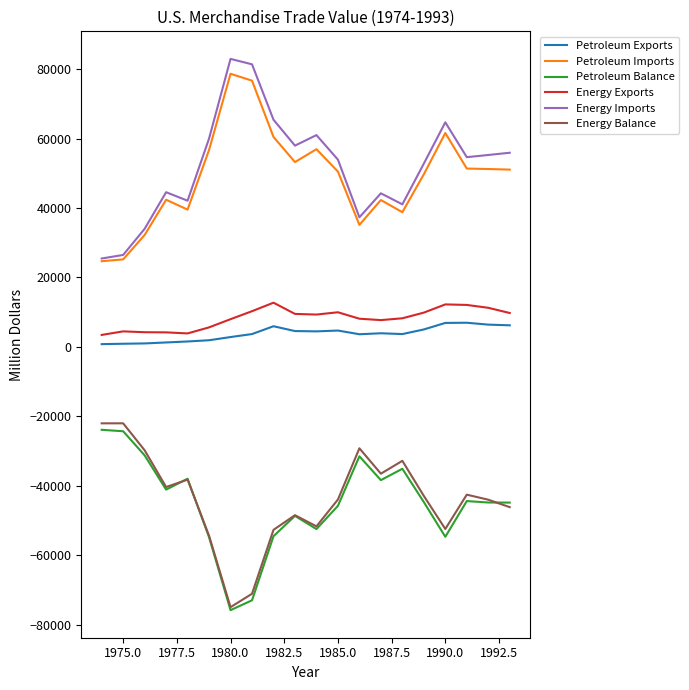

True or false: Petroleum Exports and Petroleum Imports cross at least once.

False